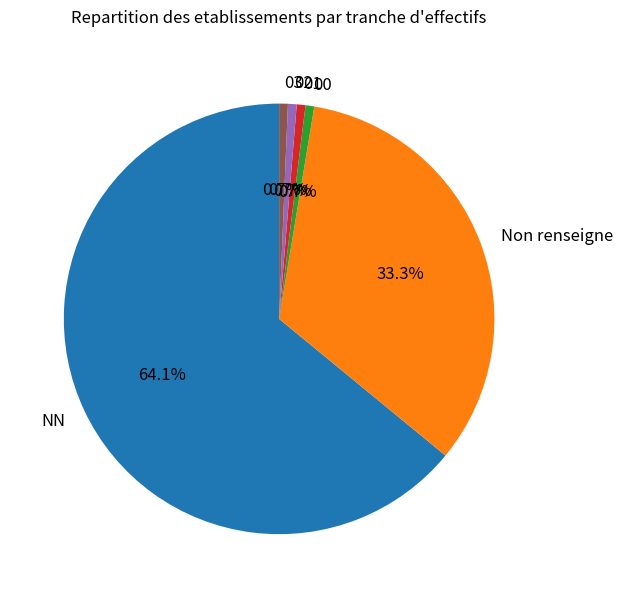

Which has a higher value, Non renseigne or 03?

Non renseigne